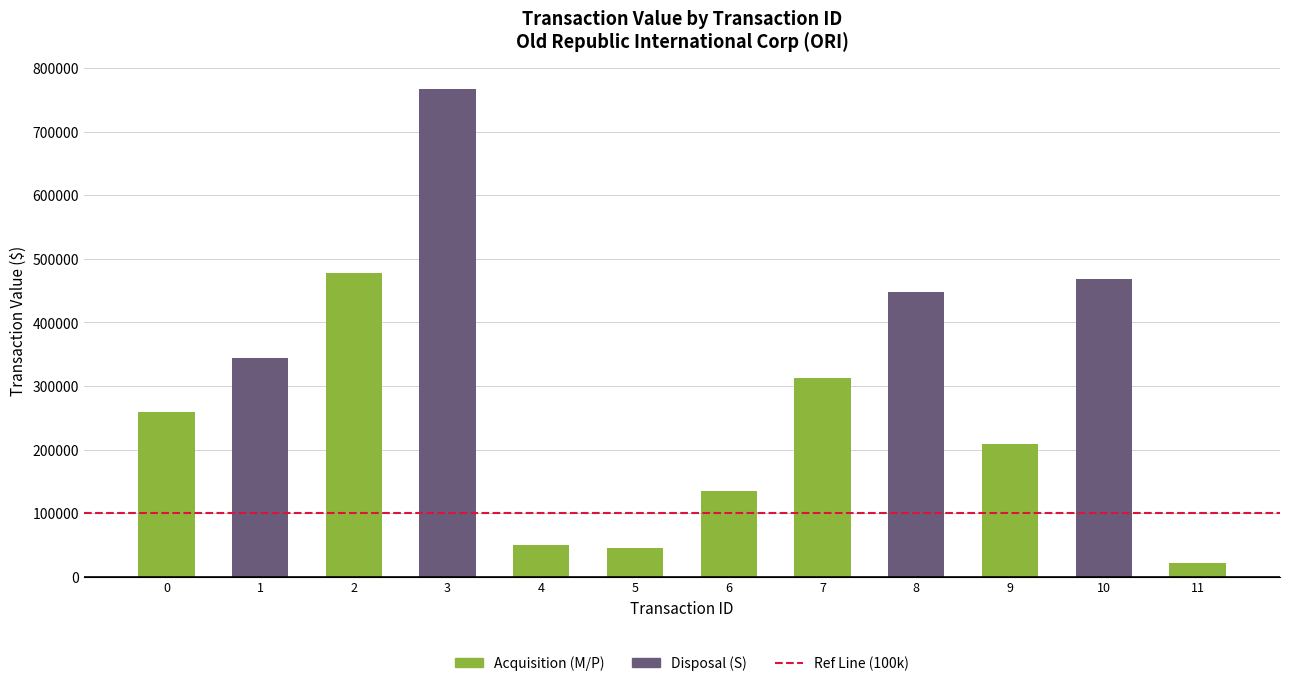

The value of transactionValue at 4 is 32114.8. True or false?

False